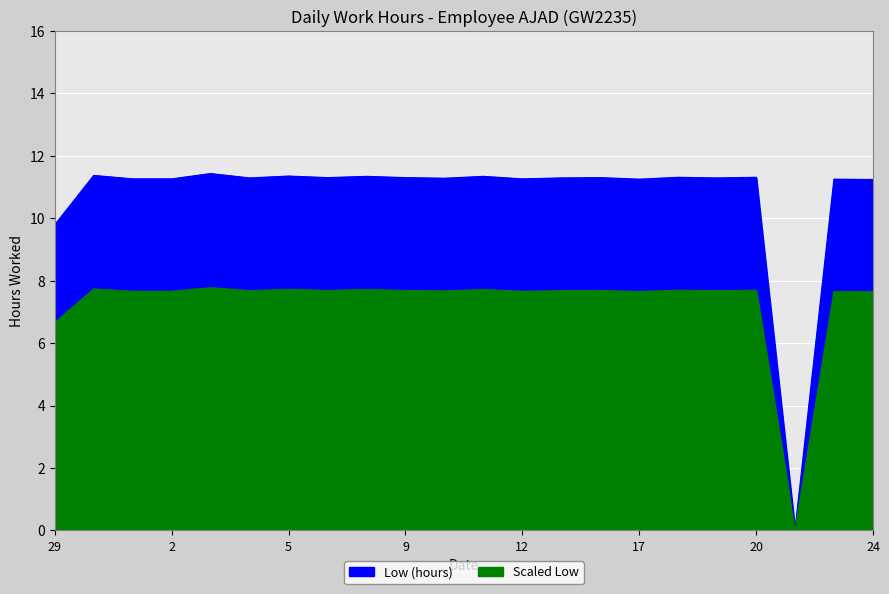

What value does the data have at 3?

11.4